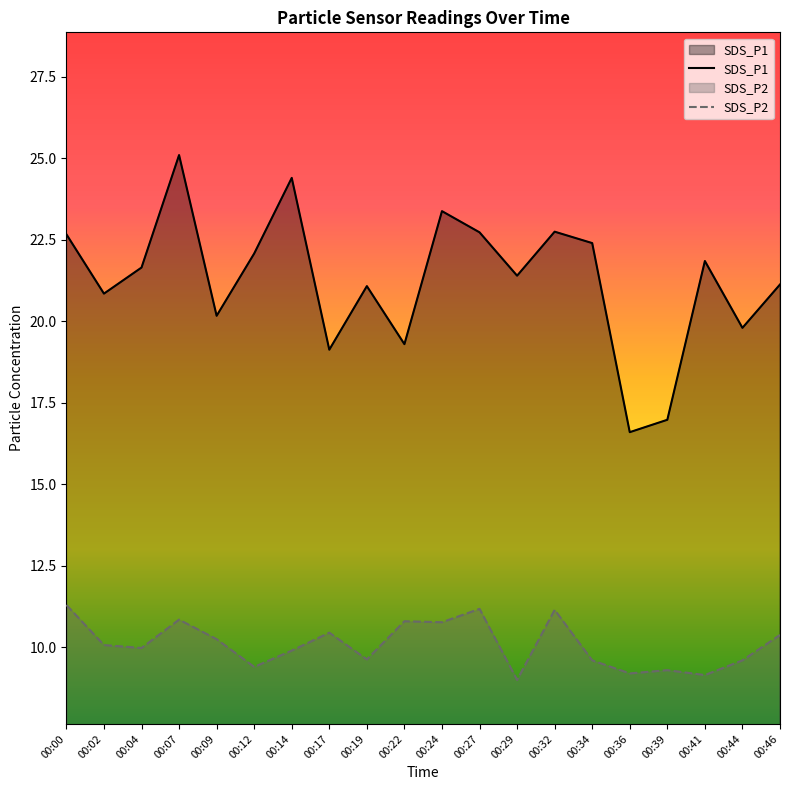

Reading left to right, transcribe all the data shown in this chart.

SDS_P1: 22.7	20.9	21.6	25.1	20.2	22.1	24.4	19.1	21.1	19.3	23.4	22.7	21.4	22.8	22.4	16.6	17.0	21.9	19.8	21.1
SDS_P2: 11.3	10.1	10.0	10.8	10.2	9.4	9.9	10.4	9.6	10.8	10.8	11.2	9.0	11.2	9.6	9.2	9.3	9.2	9.6	10.4